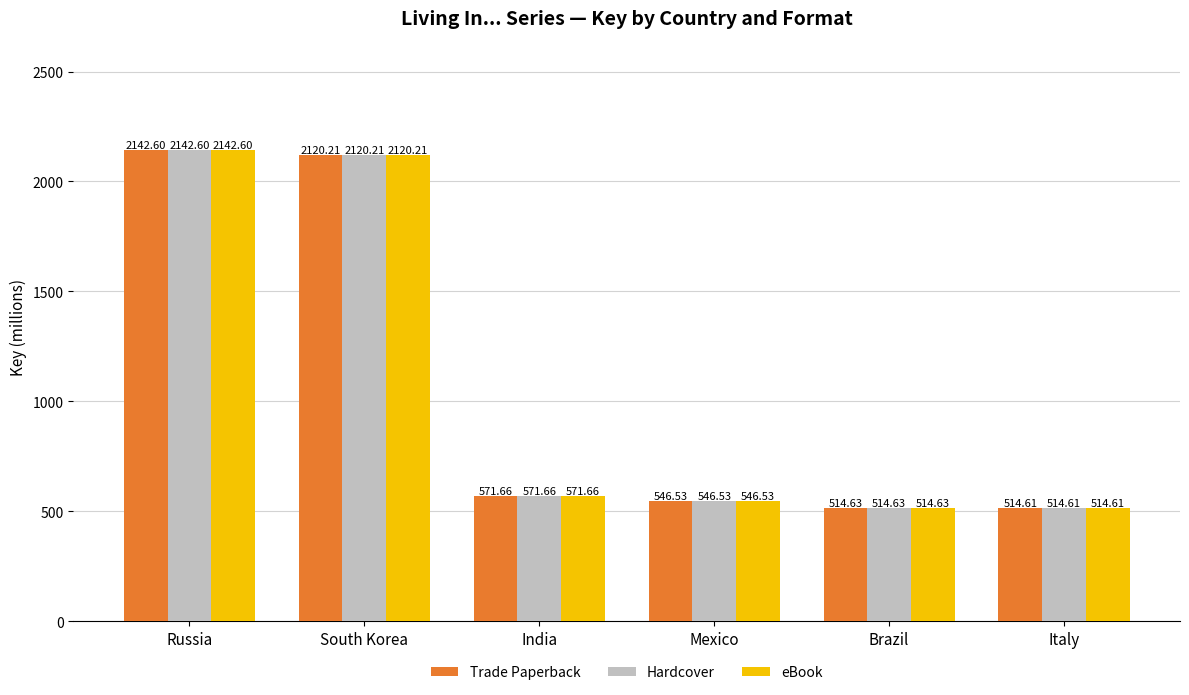

Read the eBook value at Russia.

2142.6